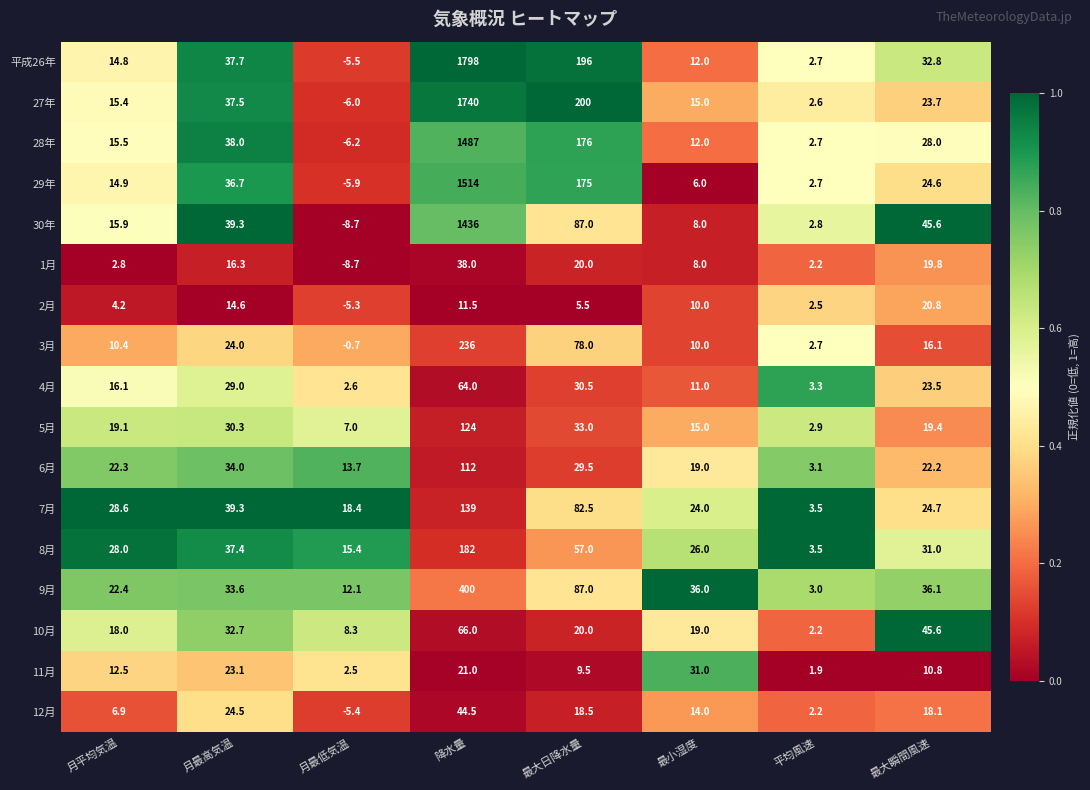

At which label is 3月 closest to 117?

最大日降水量